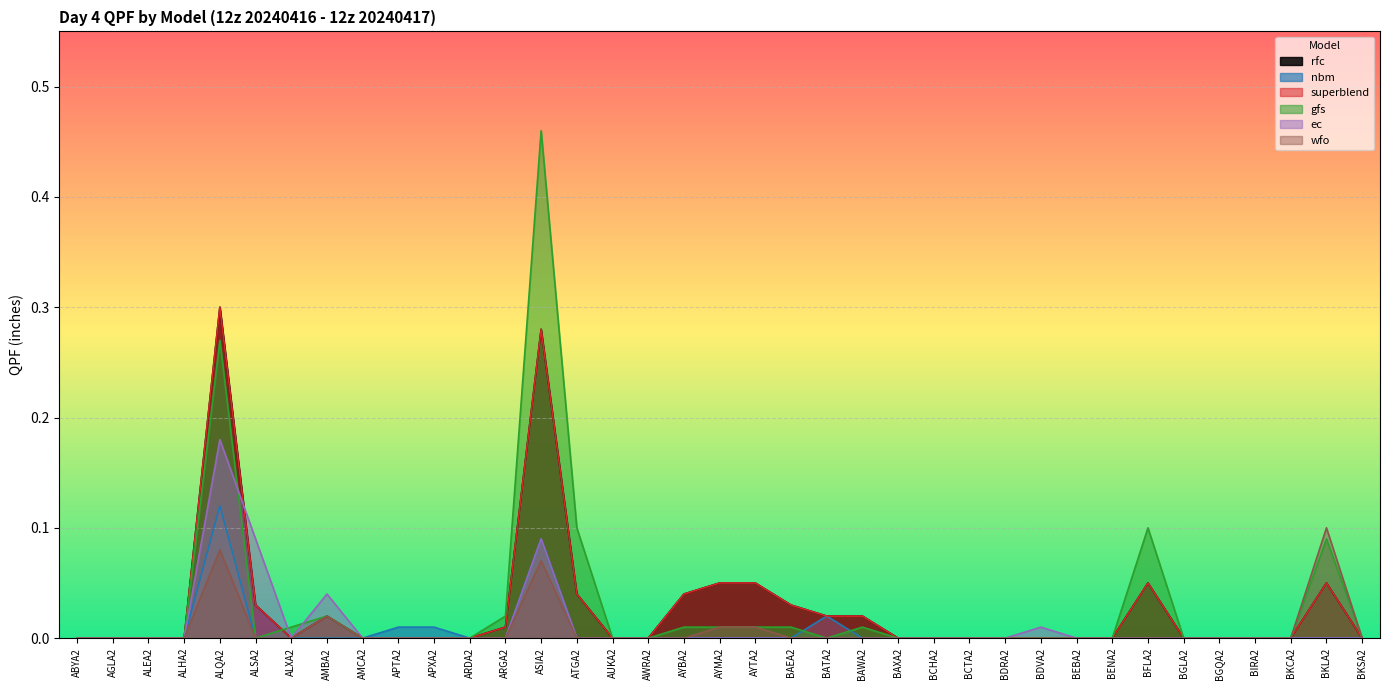

What is the sum of all ec values?

0.4